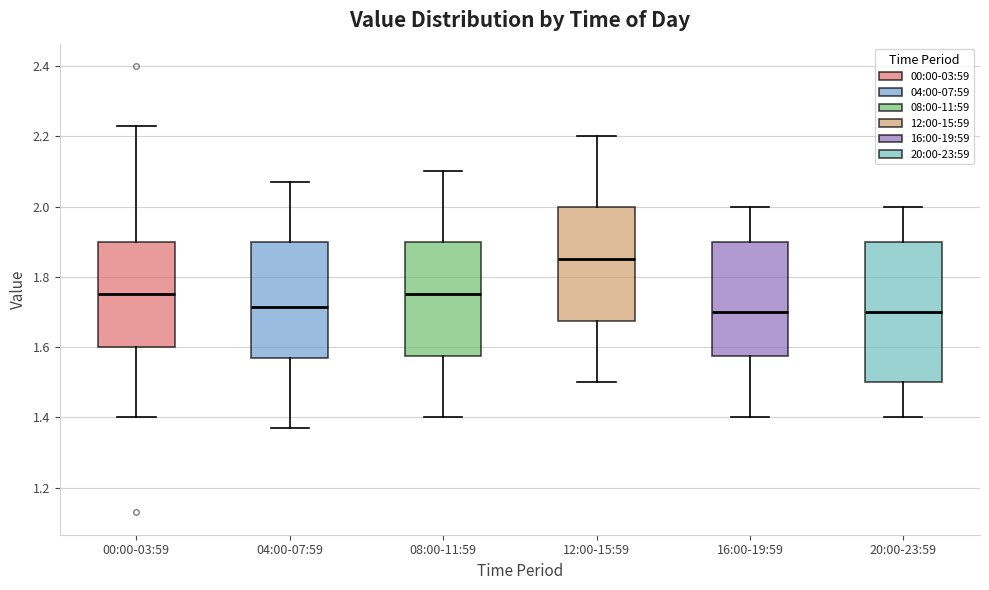

Reading left to right, read every box against the y-axis: the position of its median line, the range the box covers, and the ends of its whiskers. The values are not printed on the chart, so give them approximately, as read against the axis.

00:00-03:59: median 1.76, box 1.60 to 1.90, whiskers 1.40 to 2.24
04:00-07:59: median 1.72, box 1.58 to 1.90, whiskers 1.38 to 2.08
08:00-11:59: median 1.76, box 1.58 to 1.90, whiskers 1.40 to 2.10
12:00-15:59: median 1.86, box 1.68 to 2.00, whiskers 1.50 to 2.20
16:00-19:59: median 1.70, box 1.58 to 1.90, whiskers 1.40 to 2.00
20:00-23:59: median 1.70, box 1.50 to 1.90, whiskers 1.40 to 2.00